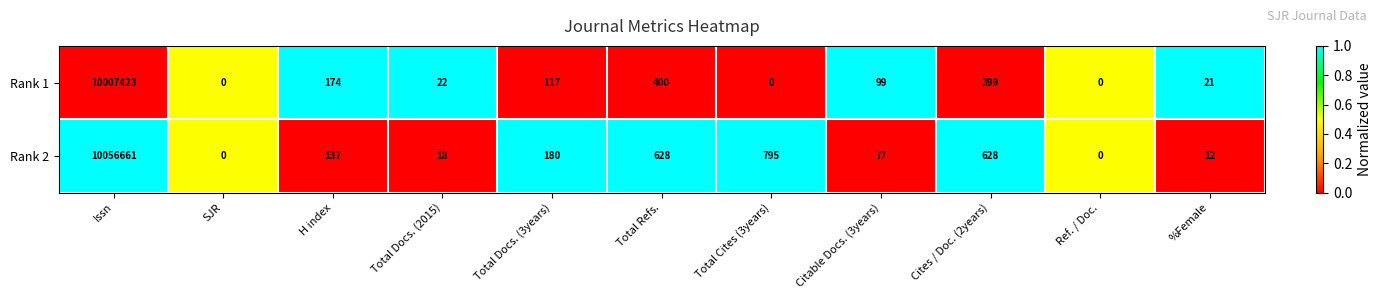

Which series has the largest total across all categories?

Rank 2